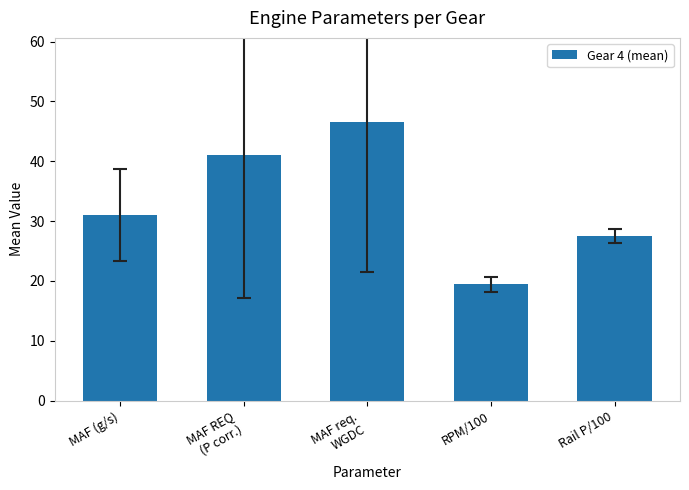

How many categories are shown in the chart?

5